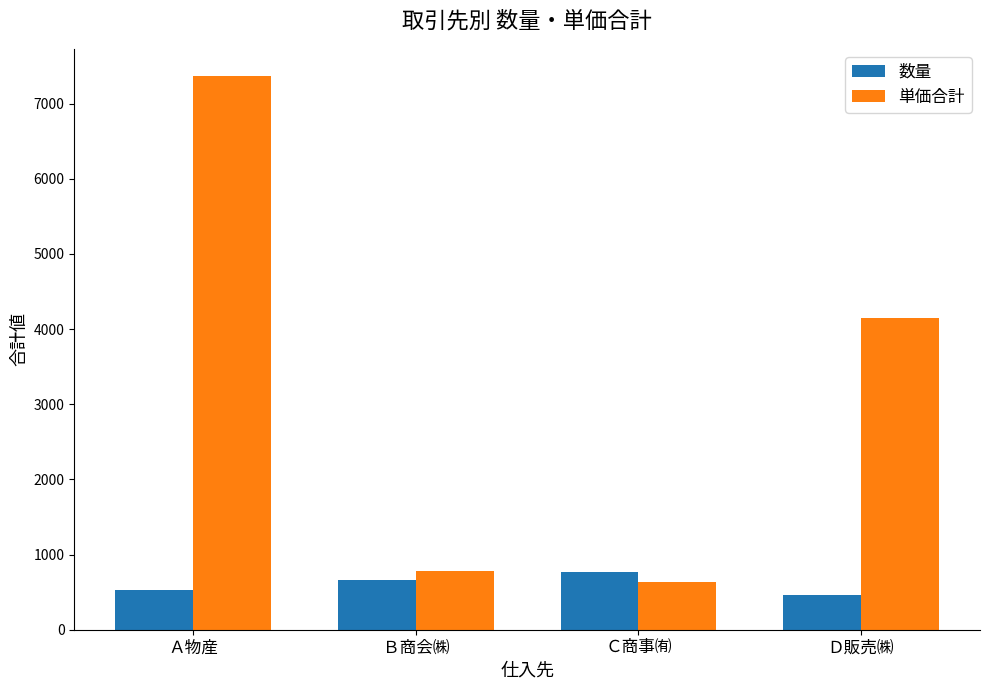

Does the chart contain any negative values?

No